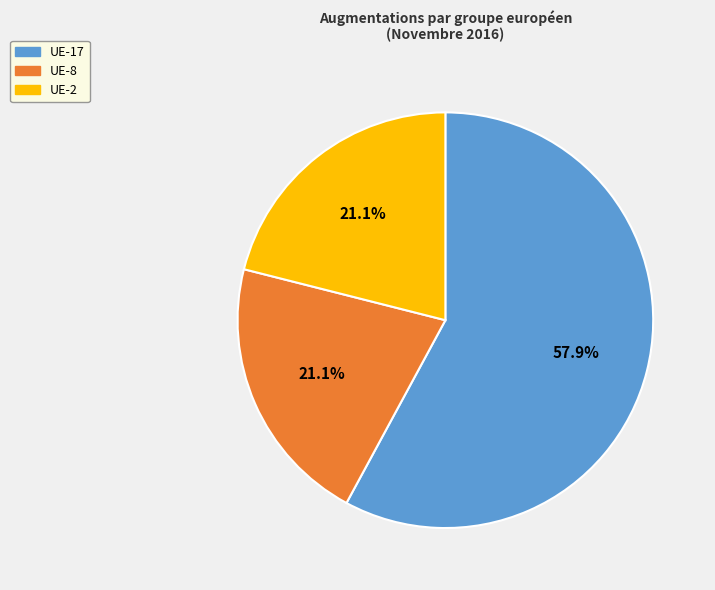

Which slice is the largest?

UE-17